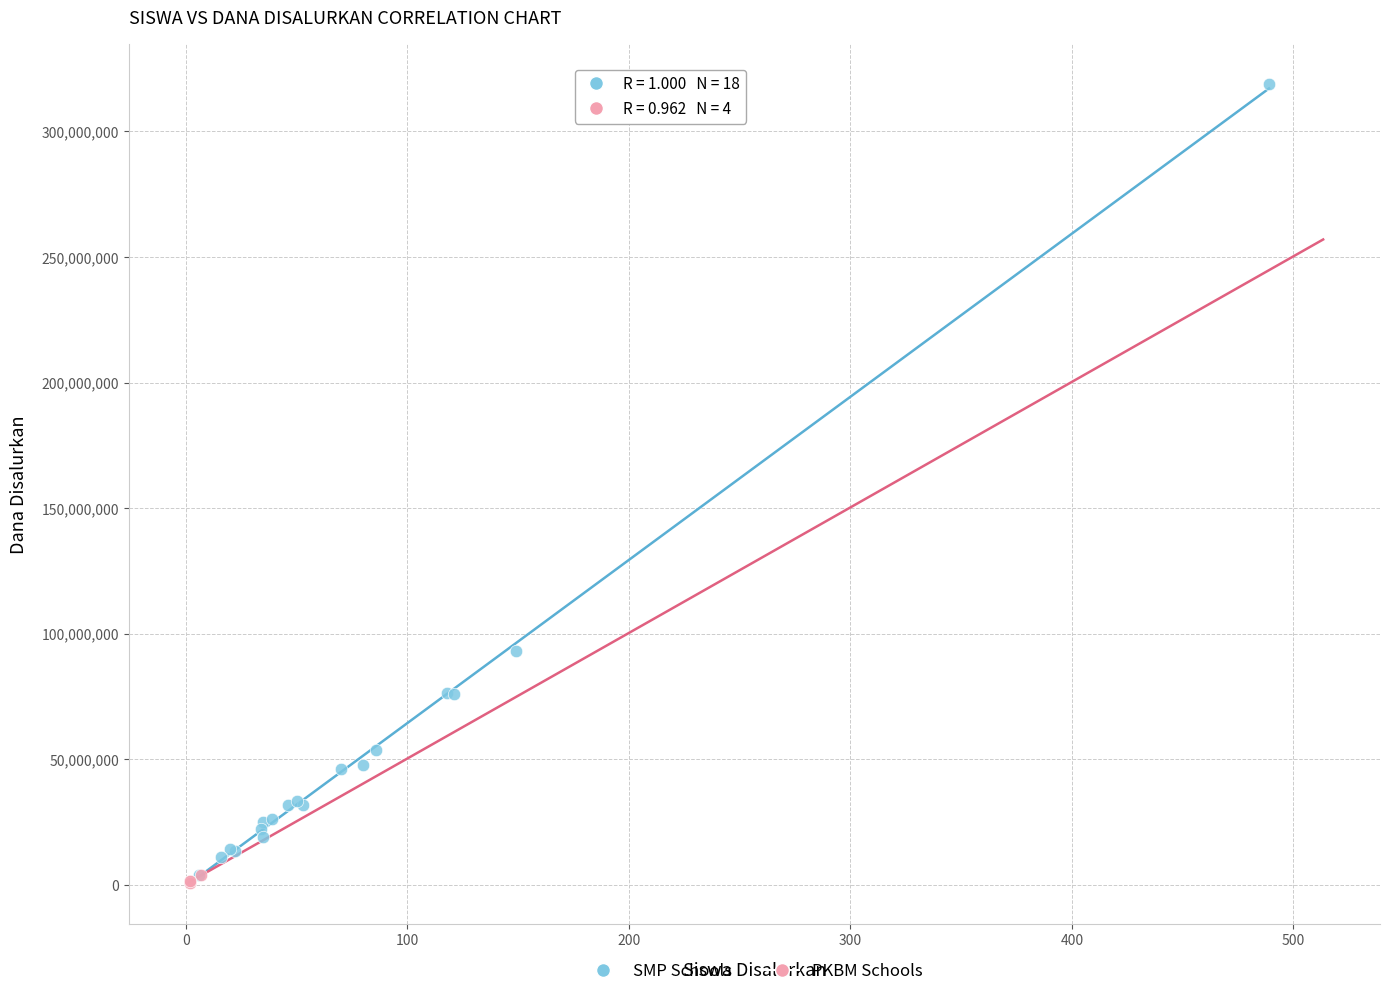

Which series has the largest Y range (max minus min)?

SMP Schools